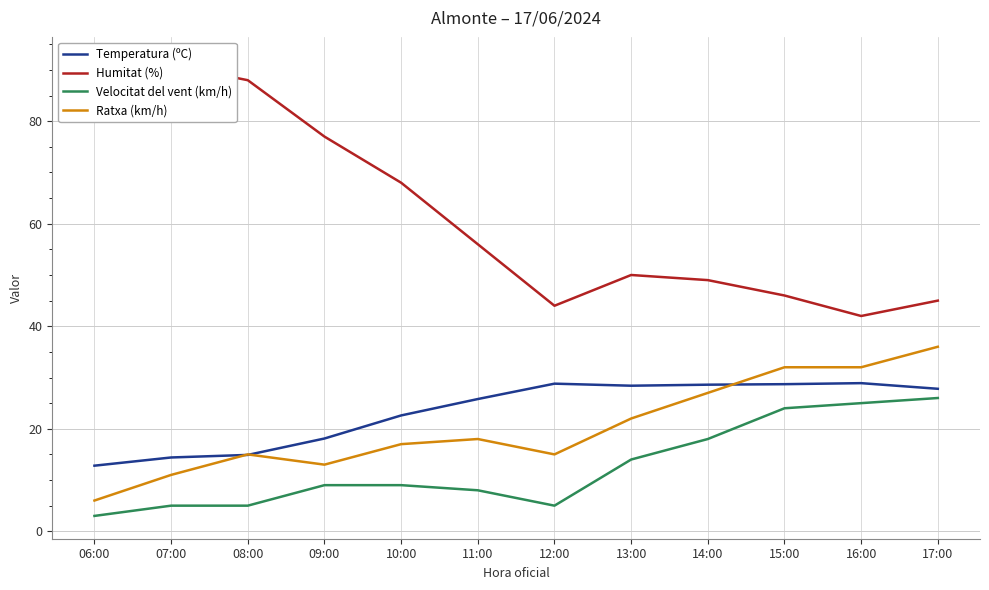

How many lines are shown in the chart?

4